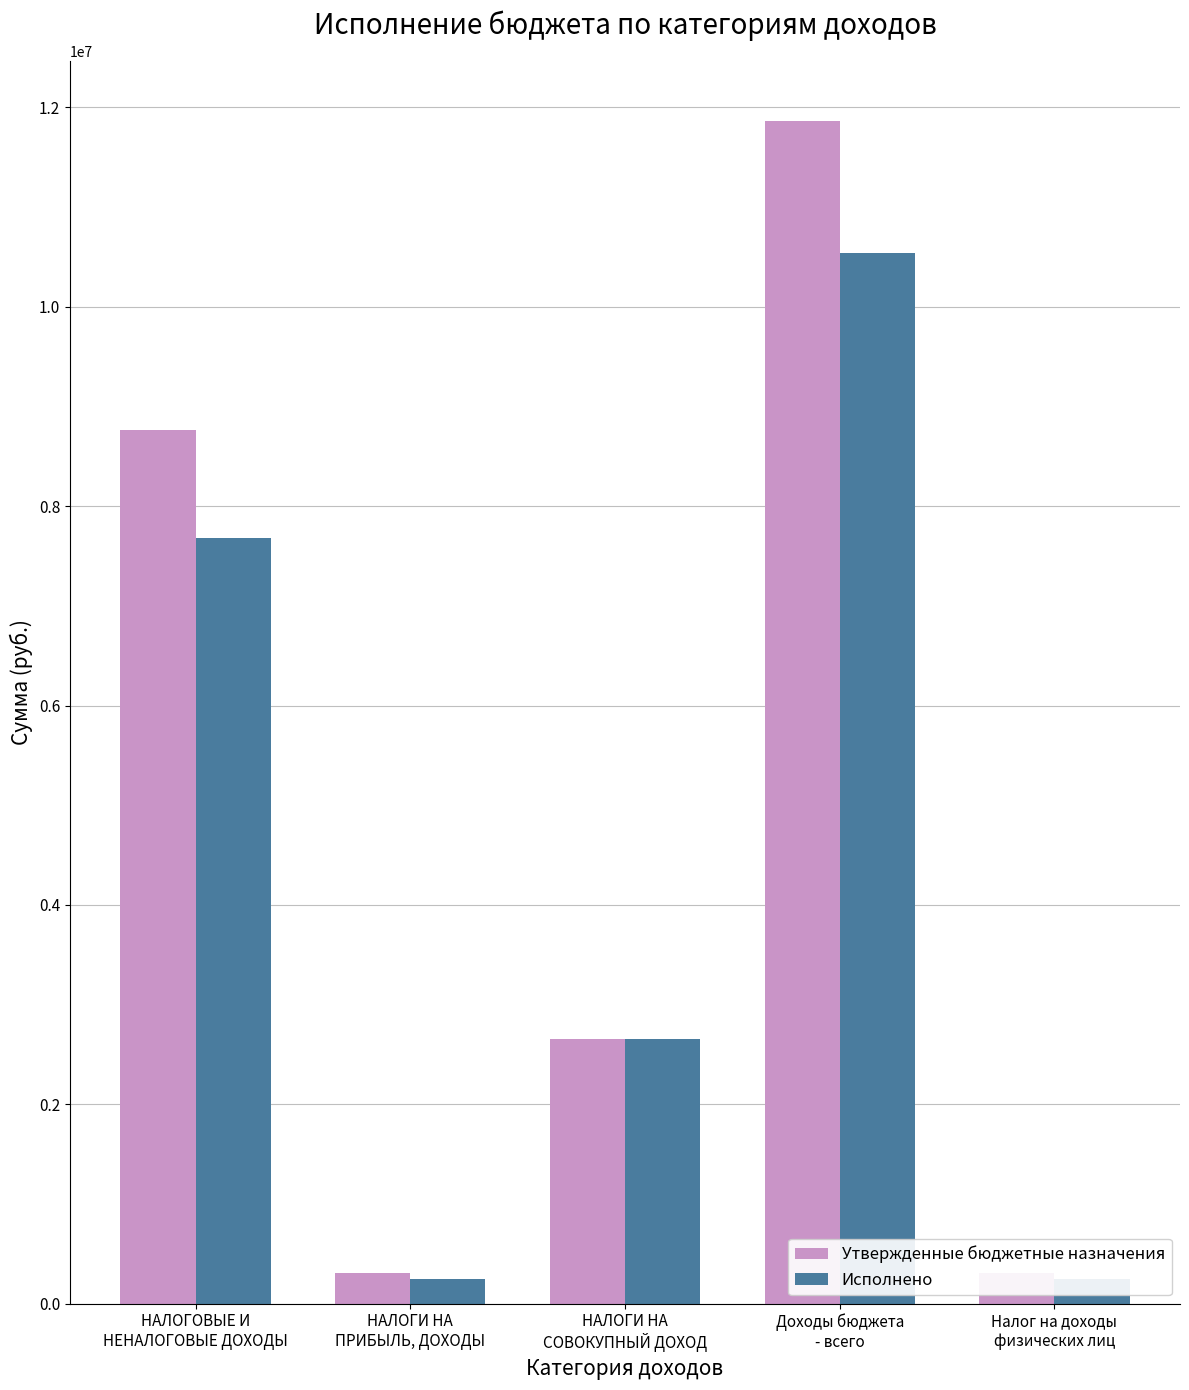

What are all the series names shown in the legend?

Утвержденные бюджетные назначения, Исполнено